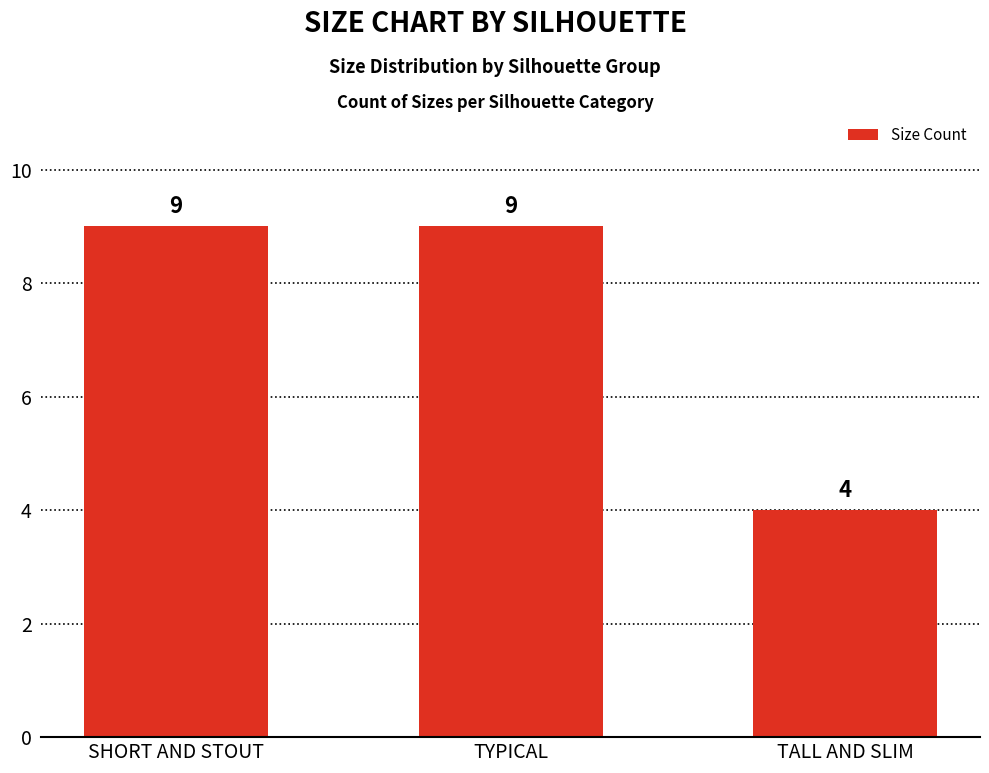

What is the label of the 1st bar from the right?

TALL AND SLIM